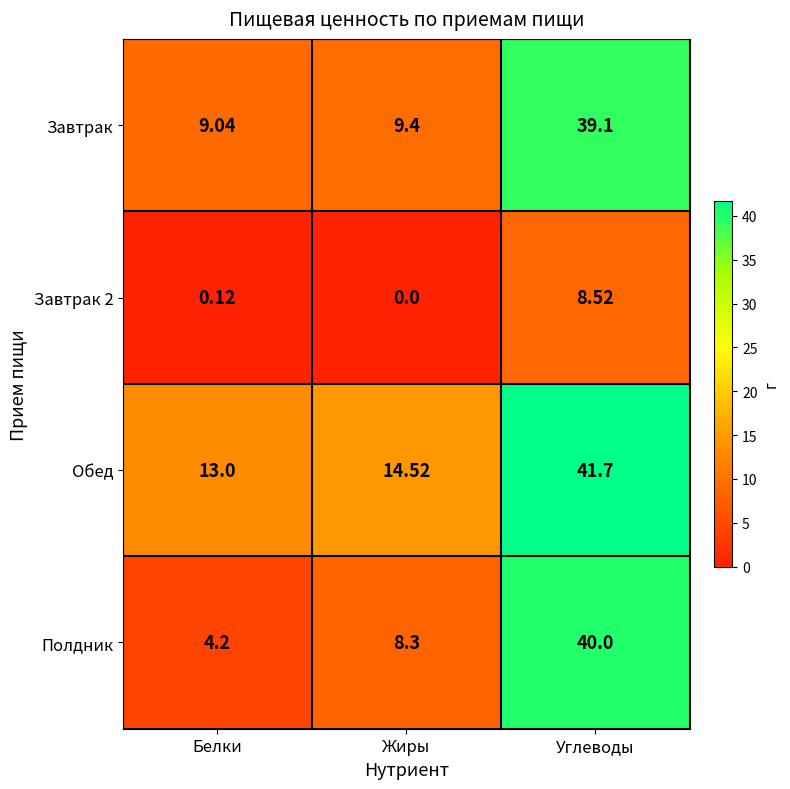

At which category is the sum across all series the highest?

Углеводы